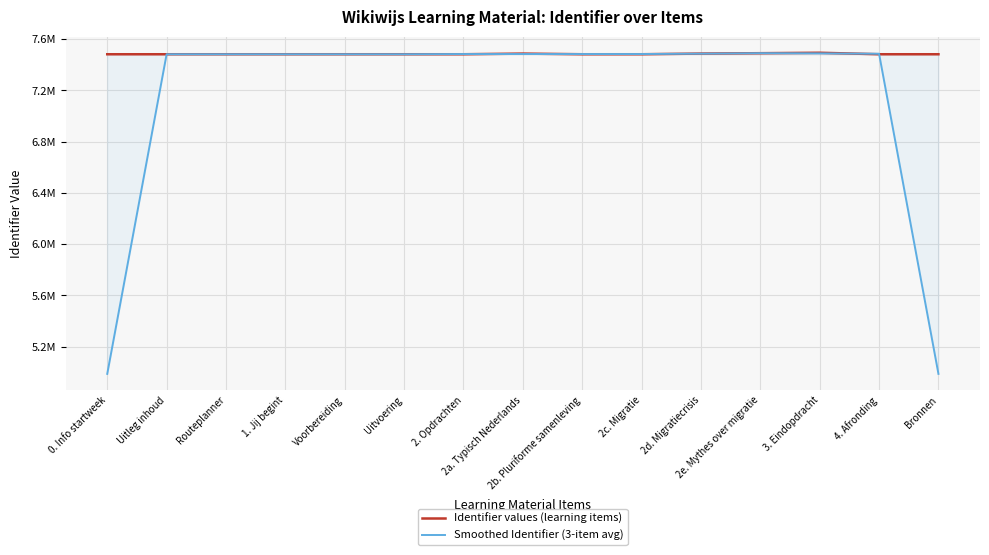

The Identifier values (learning items) series shows 7481712.0 at 4. Afronding. True or false?

True